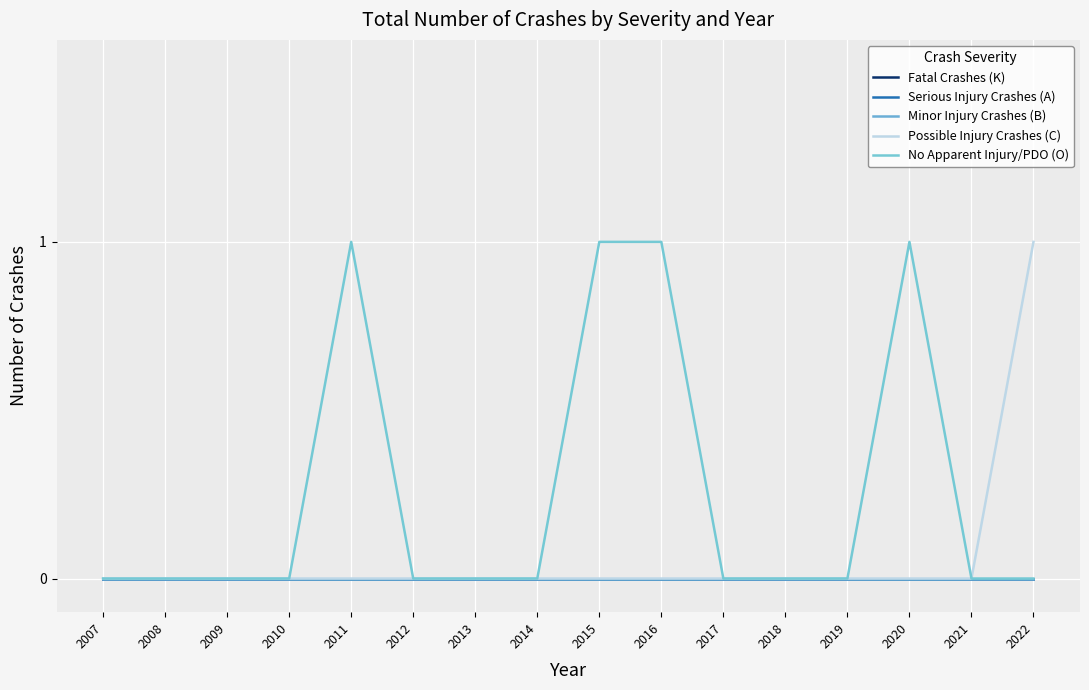

Reading left to right, what are all the values shown in this chart?

Fatal Crashes (K): 2007=0	2008=0	2009=0	2010=0	2011=0	2012=0	2013=0	2014=0	2015=0	2016=0	2017=0	2018=0	2019=0	2020=0	2021=0	2022=0
Serious Injury Crashes (A): 2007=0	2008=0	2009=0	2010=0	2011=0	2012=0	2013=0	2014=0	2015=0	2016=0	2017=0	2018=0	2019=0	2020=0	2021=0	2022=0
Minor Injury Crashes (B): 2007=0	2008=0	2009=0	2010=0	2011=0	2012=0	2013=0	2014=0	2015=0	2016=0	2017=0	2018=0	2019=0	2020=0	2021=0	2022=0
Possible Injury Crashes (C): 2007=0	2008=0	2009=0	2010=0	2011=0	2012=0	2013=0	2014=0	2015=0	2016=0	2017=0	2018=0	2019=0	2020=0	2021=0	2022=1
No Apparent Injury/PDO (O): 2007=0	2008=0	2009=0	2010=0	2011=1	2012=0	2013=0	2014=0	2015=1	2016=1	2017=0	2018=0	2019=0	2020=1	2021=0	2022=0